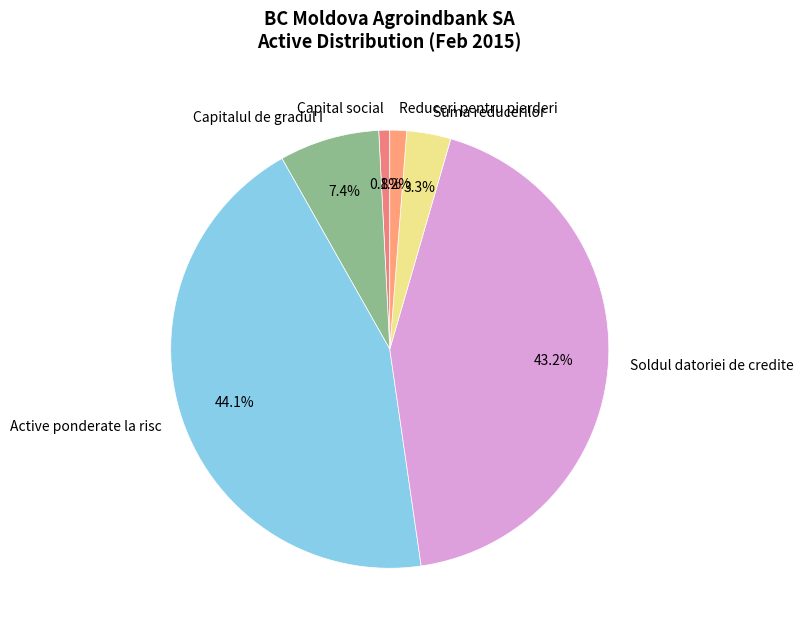

Which has a higher value, Capital social or Soldul datoriei de credite?

Soldul datoriei de credite